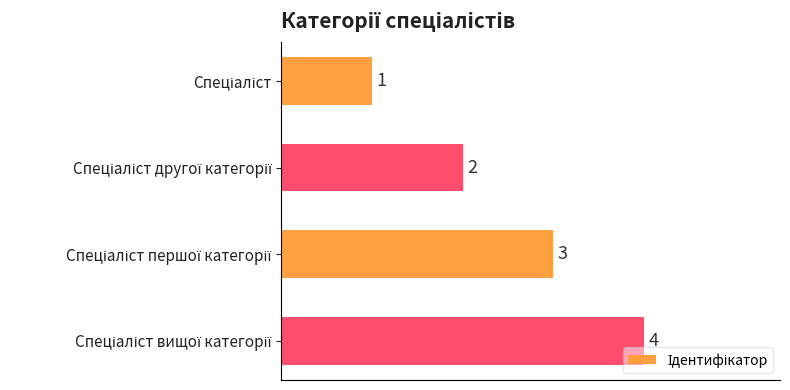

What is the sum of all values?

10